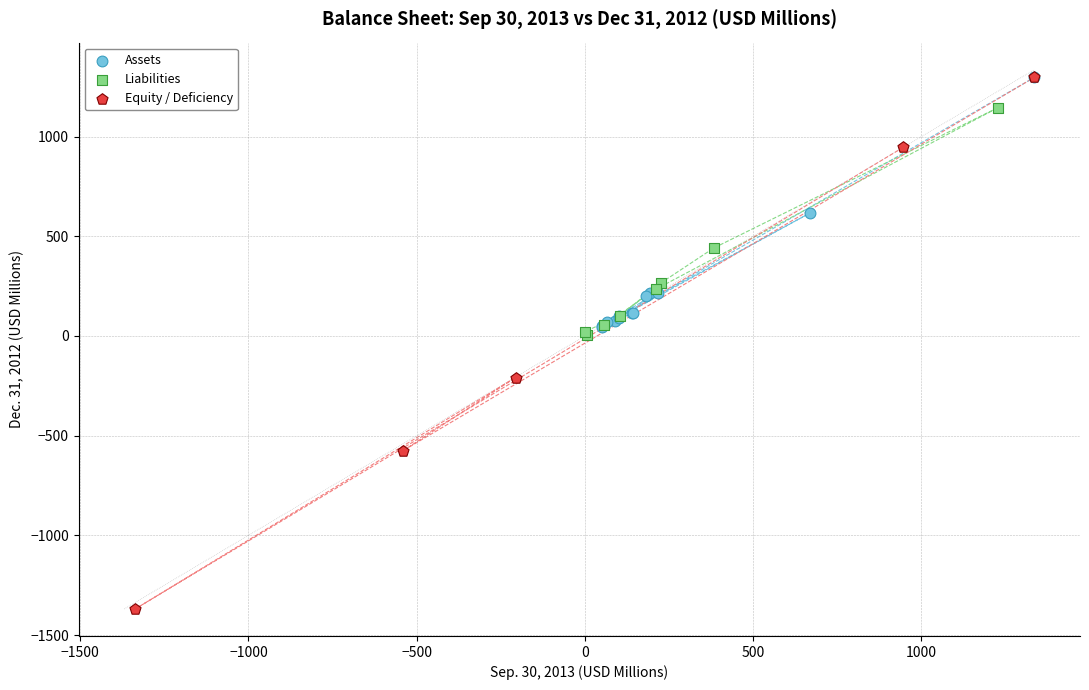

Which series has the largest Y range (max minus min)?

Equity / Deficiency